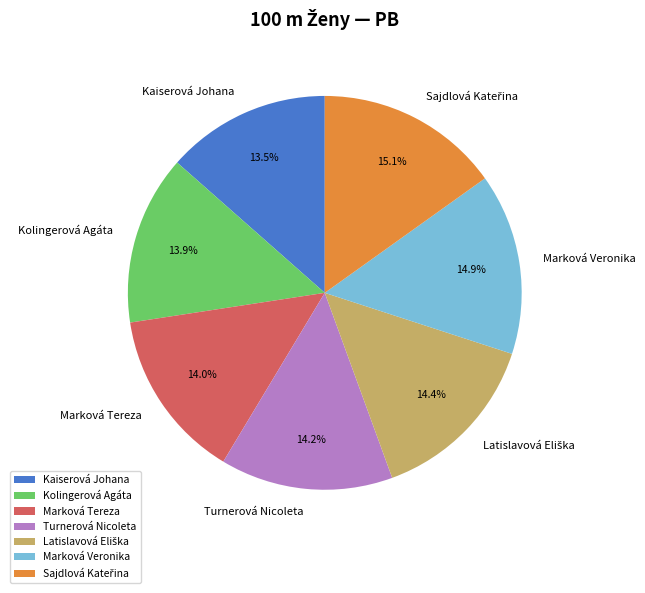

What percentage is the Marková Tereza slice, to the nearest percent?

14%